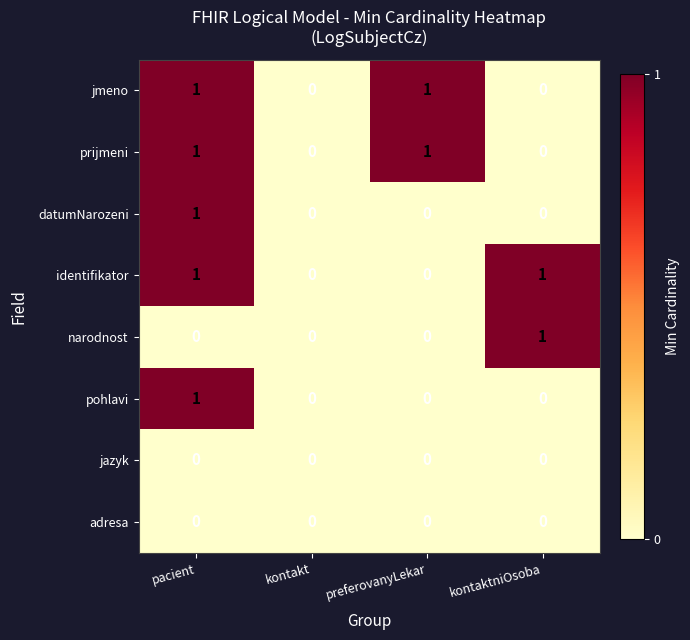

At which category is the sum across all series the highest?

pacient